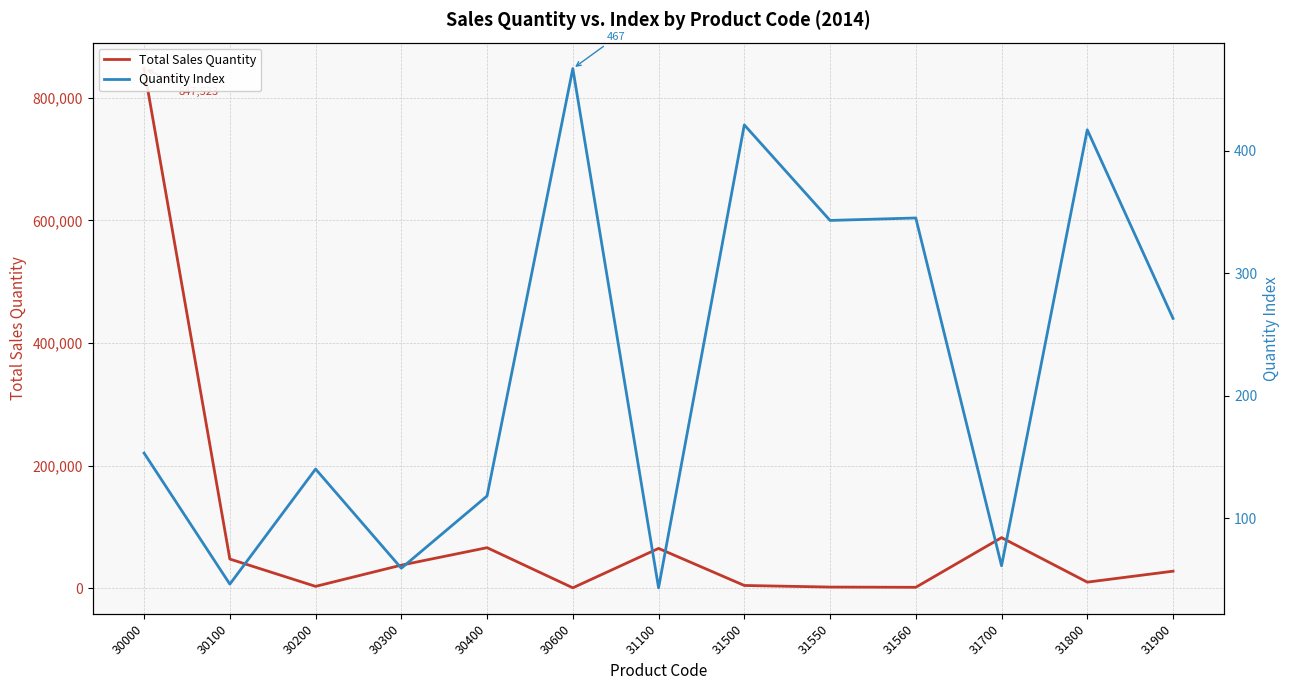

Reading right to left, transcribe all the data shown in this chart.

Total Sales Quantity: 27925	10066	82650	1672	2049	4642	65076	812	66258	37803	3172	47743	847523
Quantity Index: 263	417	61	345	343	421	43	467	118	59	140	46	153